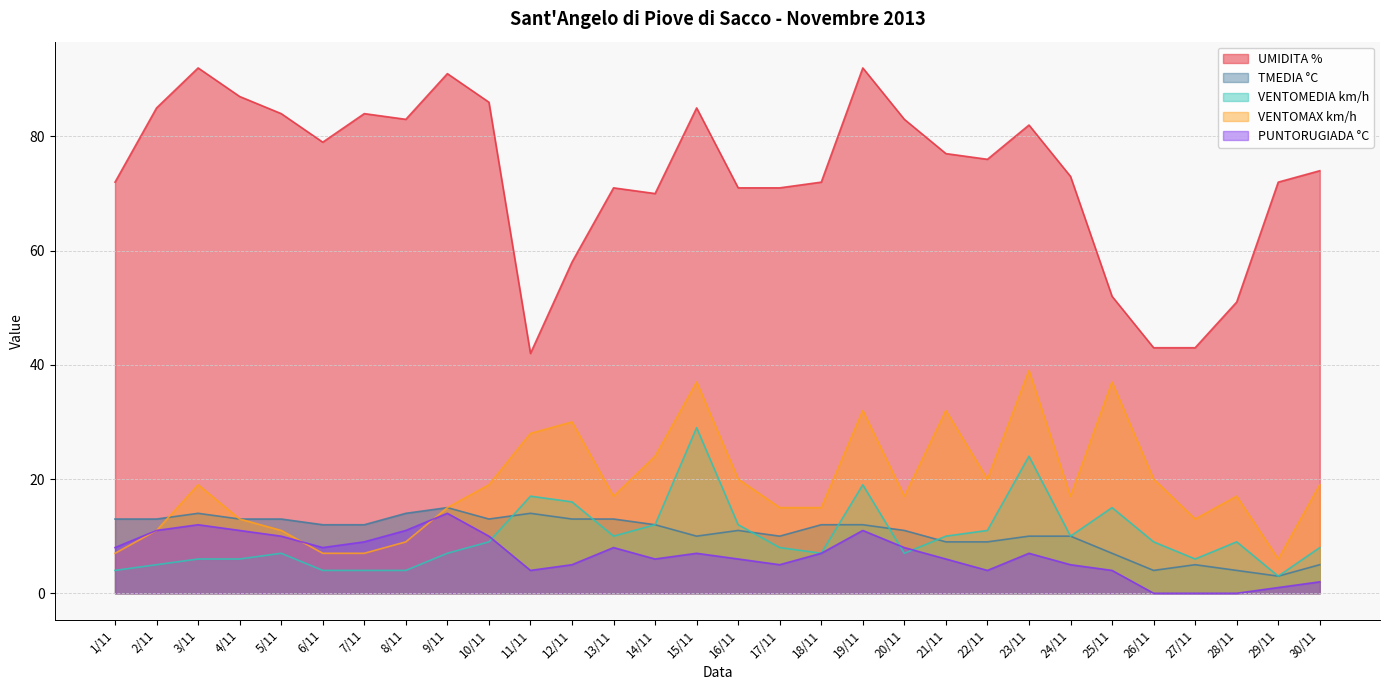

Reading left to right, list all the values displayed in this chart.

UMIDITA %: 1/11=72	2/11=85	3/11=92	4/11=87	5/11=84	6/11=79	7/11=84	8/11=83	9/11=91	10/11=86	11/11=42	12/11=58	13/11=71	14/11=70	15/11=85	16/11=71	17/11=71	18/11=72	19/11=92	20/11=83	21/11=77	22/11=76	23/11=82	24/11=73	25/11=52	26/11=43	27/11=43	28/11=51	29/11=72	30/11=74
TMEDIA °C: 1/11=13	2/11=13	3/11=14	4/11=13	5/11=13	6/11=12	7/11=12	8/11=14	9/11=15	10/11=13	11/11=14	12/11=13	13/11=13	14/11=12	15/11=10	16/11=11	17/11=10	18/11=12	19/11=12	20/11=11	21/11=9	22/11=9	23/11=10	24/11=10	25/11=7	26/11=4	27/11=5	28/11=4	29/11=3	30/11=5
VENTOMEDIA km/h: 1/11=4	2/11=5	3/11=6	4/11=6	5/11=7	6/11=4	7/11=4	8/11=4	9/11=7	10/11=9	11/11=17	12/11=16	13/11=10	14/11=12	15/11=29	16/11=12	17/11=8	18/11=7	19/11=19	20/11=7	21/11=10	22/11=11	23/11=24	24/11=10	25/11=15	26/11=9	27/11=6	28/11=9	29/11=3	30/11=8
VENTOMAX km/h: 1/11=7	2/11=11	3/11=19	4/11=13	5/11=11	6/11=7	7/11=7	8/11=9	9/11=15	10/11=19	11/11=28	12/11=30	13/11=17	14/11=24	15/11=37	16/11=20	17/11=15	18/11=15	19/11=32	20/11=17	21/11=32	22/11=20	23/11=39	24/11=17	25/11=37	26/11=20	27/11=13	28/11=17	29/11=6	30/11=19
PUNTORUGIADA °C: 1/11=8	2/11=11	3/11=12	4/11=11	5/11=10	6/11=8	7/11=9	8/11=11	9/11=14	10/11=10	11/11=4	12/11=5	13/11=8	14/11=6	15/11=7	16/11=6	17/11=5	18/11=7	19/11=11	20/11=8	21/11=6	22/11=4	23/11=7	24/11=5	25/11=4	26/11=0	27/11=0	28/11=0	29/11=1	30/11=2